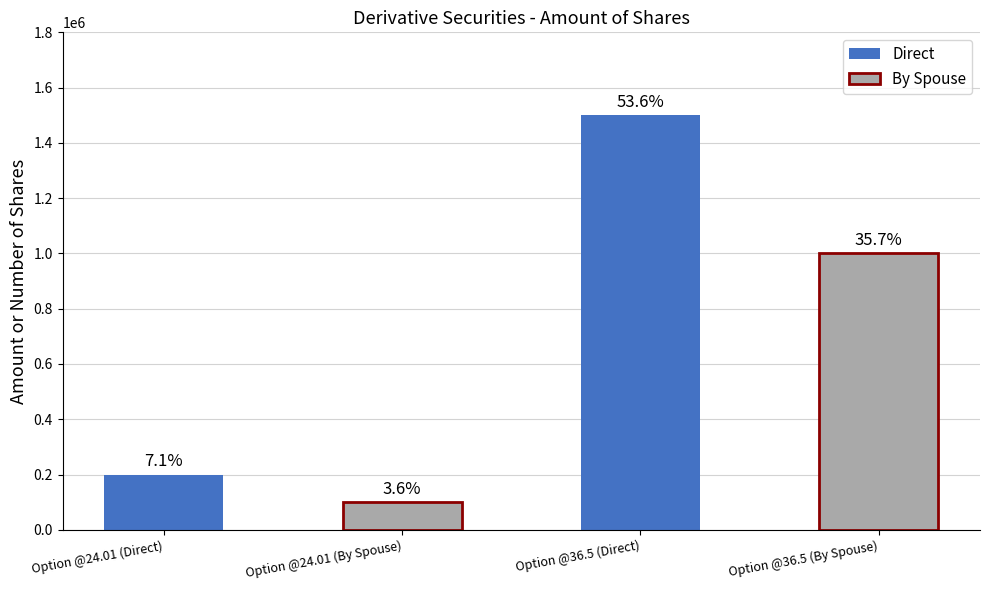

Reading right to left, list all the values displayed in this chart.

Option @36.5 (By Spouse)=1000000	Option @36.5 (Direct)=1500000	Option @24.01 (By Spouse)=100000	Option @24.01 (Direct)=200000